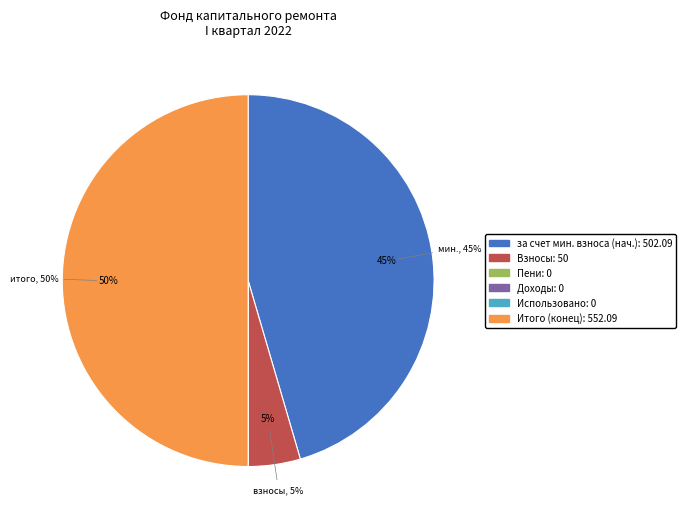

To the nearest percent, what is the difference between the largest and smallest slice percentages?

50%